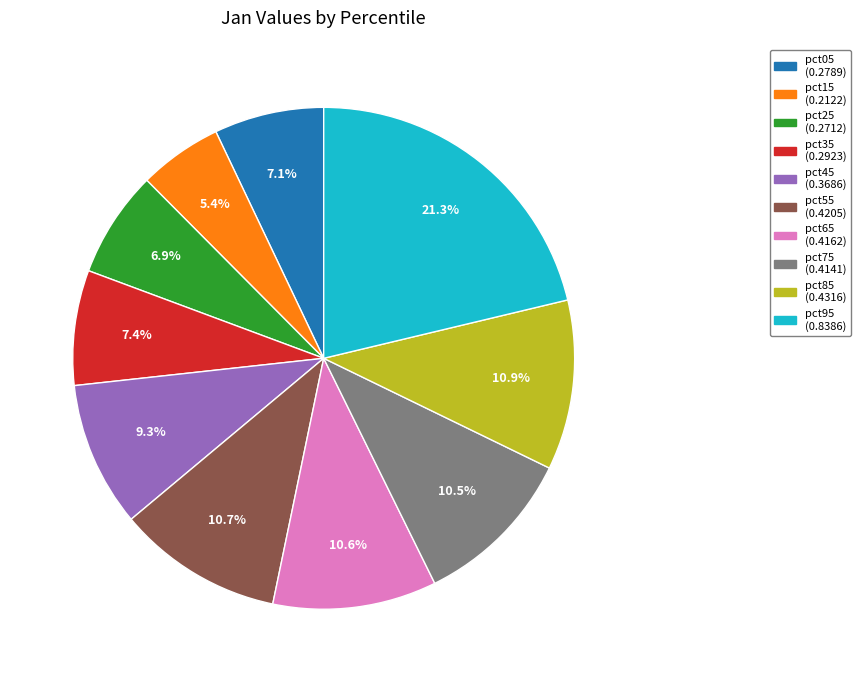

How much of the chart is everything except pct35?

92.6%